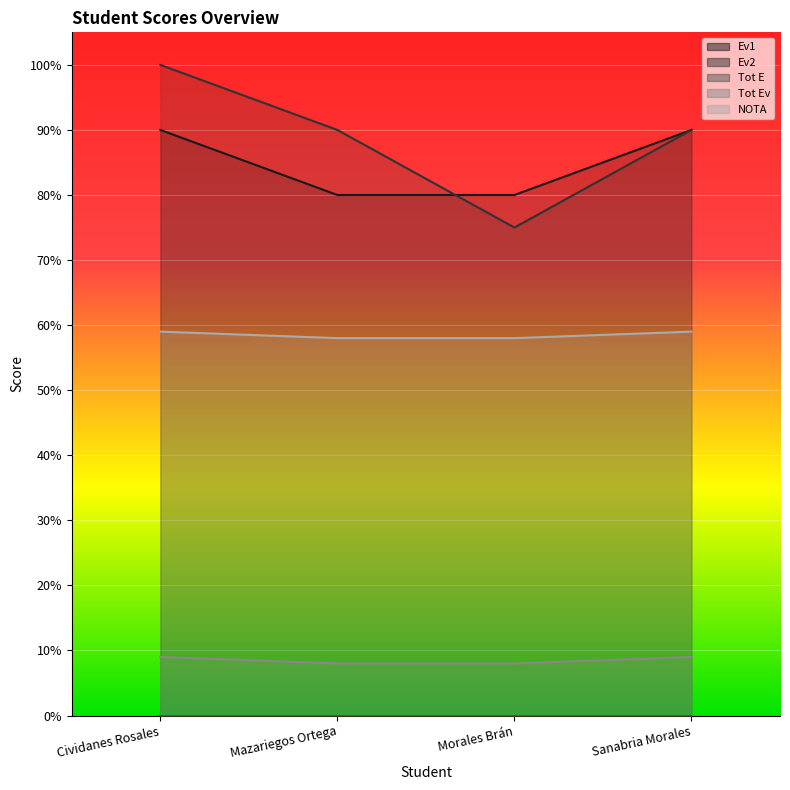

Reading left to right, what are all the values shown in this chart?

Ev1: 90	80	80	90
Ev2: 100	90	75	90
Tot Ev: 9	8	8	9
NOTA: 59	58	58	59